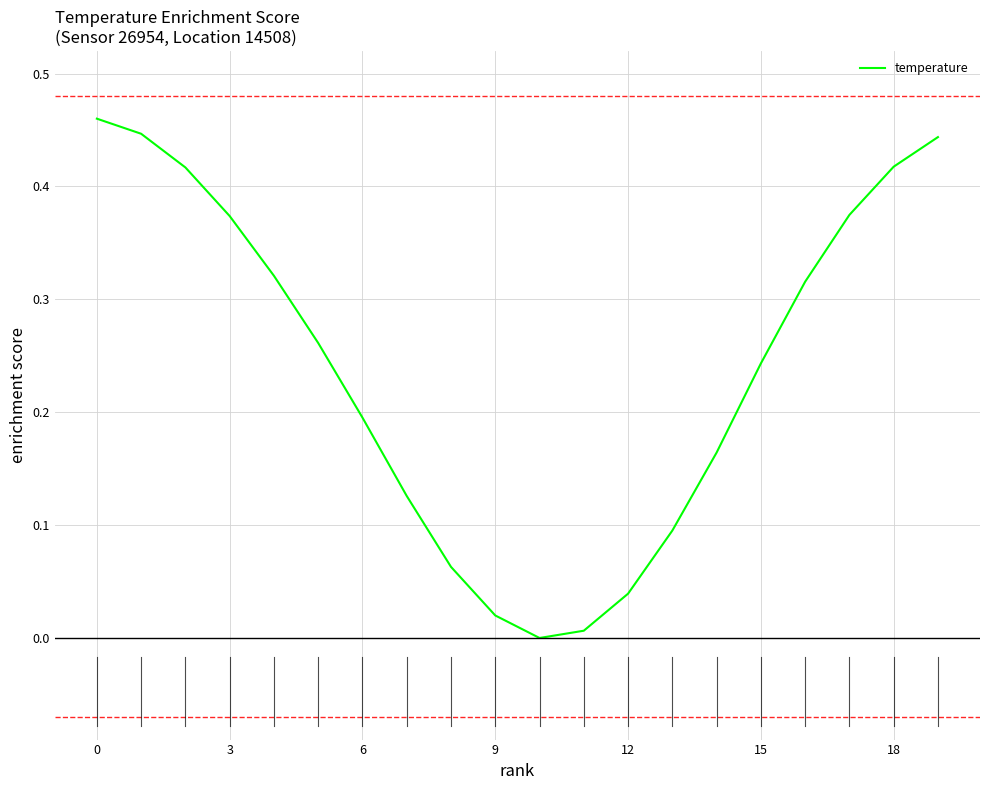

Which category has the lowest value across all series?

10